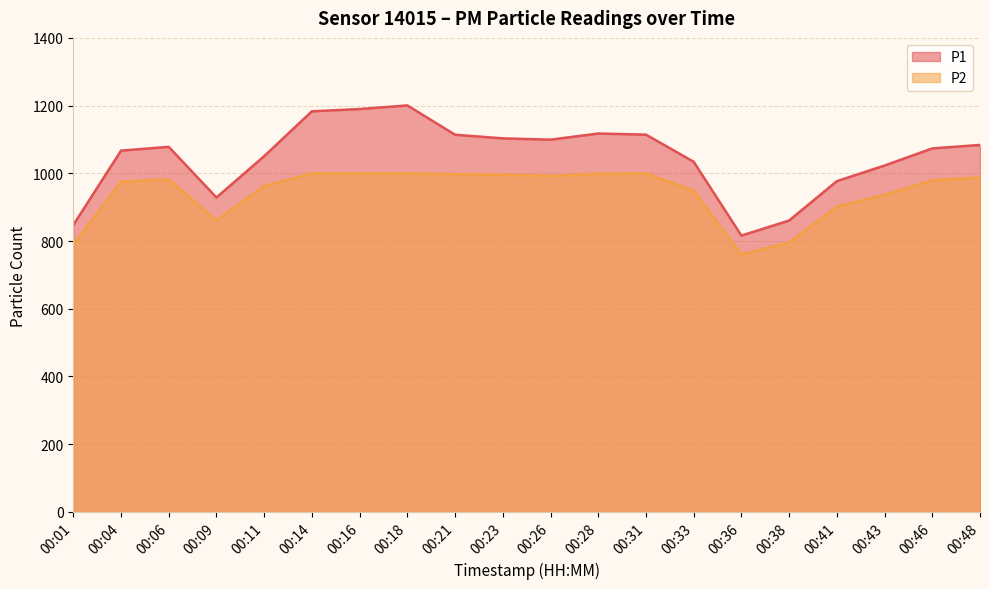

What is the minimum value for P1?

816.1